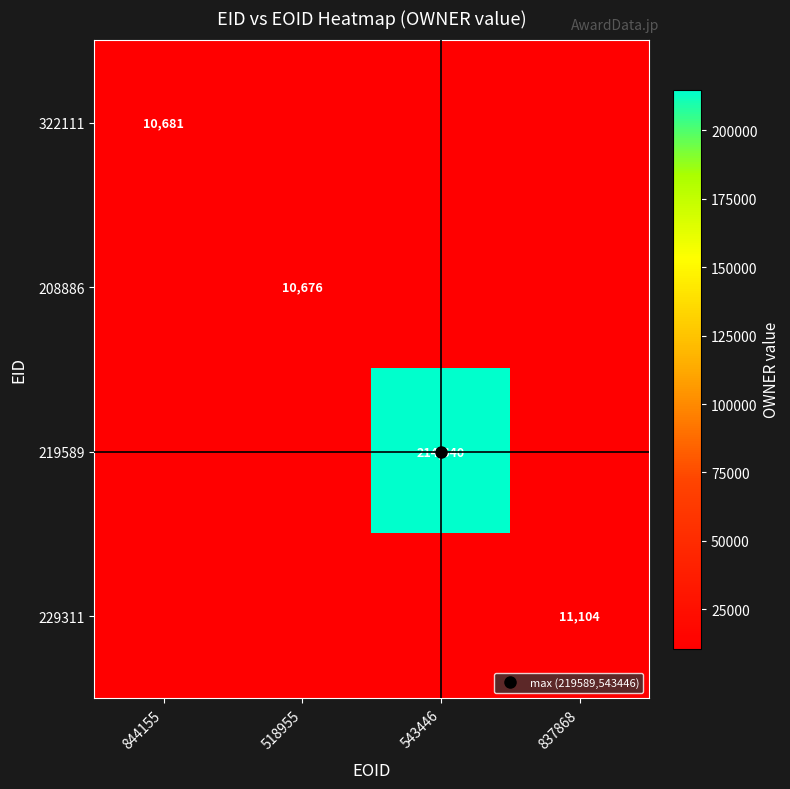

At how many categories does at least one series exceed 151094?

1